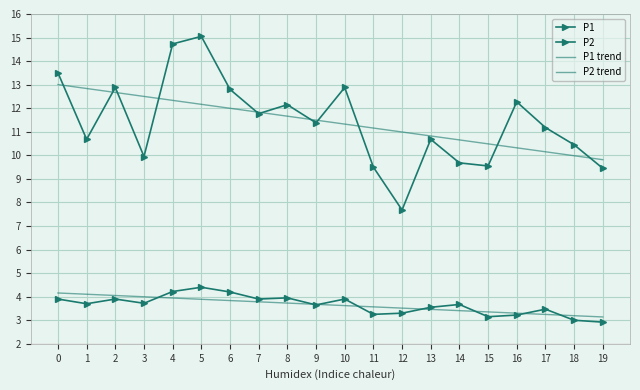

Reading right to left, what are all the values shown in this chart?

P1: 9.4	10.4	11.2	12.3	9.6	9.7	10.7	7.7	9.5	12.9	11.4	12.2	11.8	12.8	15.1	14.7	9.9	12.9	10.7	13.5
P2: 2.9	3.0	3.5	3.2	3.1	3.7	3.5	3.3	3.2	3.9	3.6	4.0	3.9	4.2	4.4	4.2	3.7	3.9	3.7	3.9
P1 trend: 9.8	10.0	10.2	10.3	10.5	10.7	10.8	11.0	11.2	11.3	11.5	11.7	11.8	12.0	12.2	12.3	12.5	12.7	12.8	13.0
P2 trend: 3.1	3.2	3.2	3.3	3.4	3.4	3.5	3.5	3.6	3.6	3.7	3.7	3.8	3.8	3.9	3.9	4.0	4.1	4.1	4.2